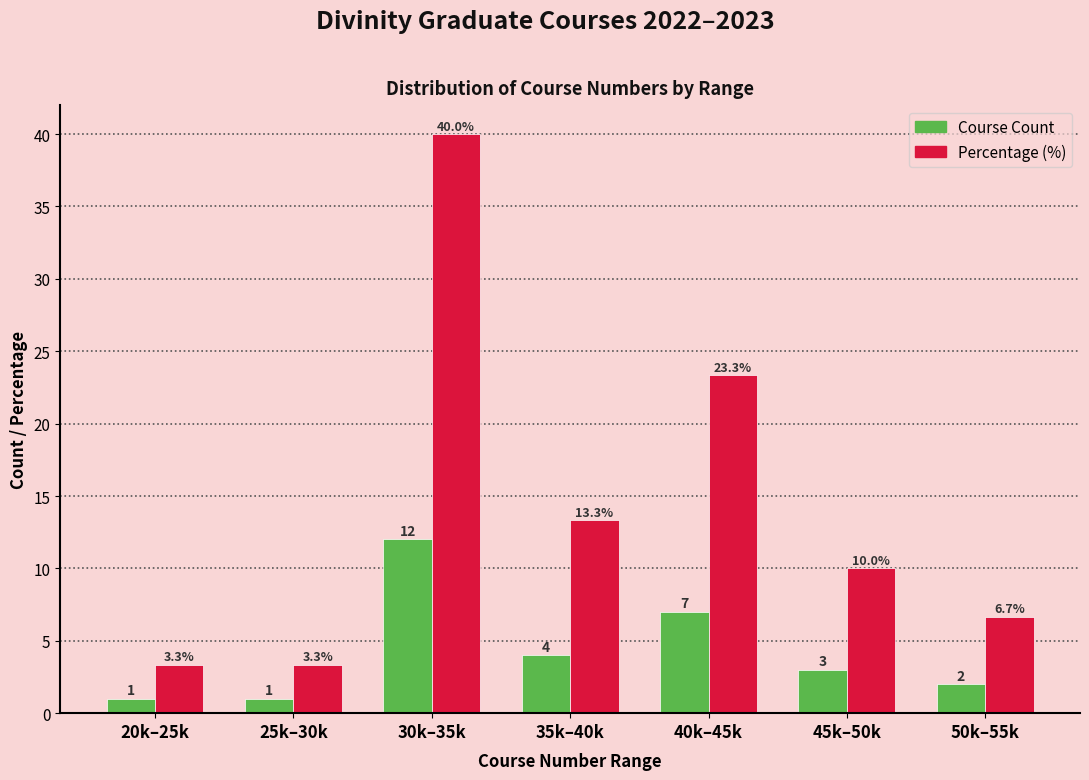

Reading right to left, transcribe all the data shown in this chart.

Course Count: 50k–55k=2.0	45k–50k=3.0	40k–45k=7.0	35k–40k=4.0	30k–35k=12.0	25k–30k=1.0	20k–25k=1.0
Percentage (%): 50k–55k=6.7	45k–50k=10.0	40k–45k=23.3	35k–40k=13.3	30k–35k=40.0	25k–30k=3.3	20k–25k=3.3